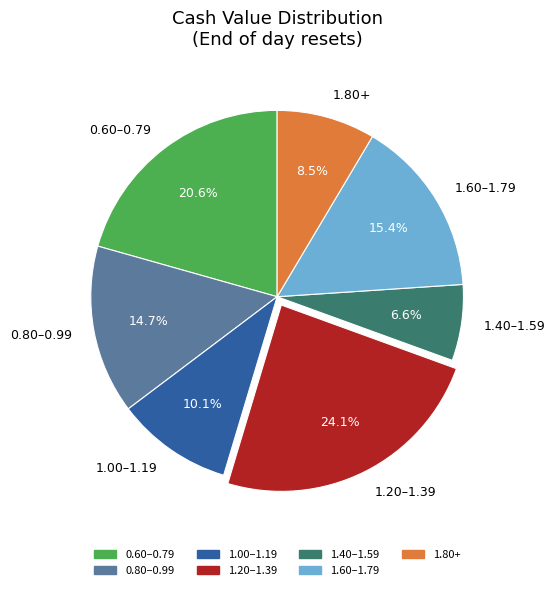

What percentage do 1.00–1.19 and 0.60–0.79 together represent?

30.7%